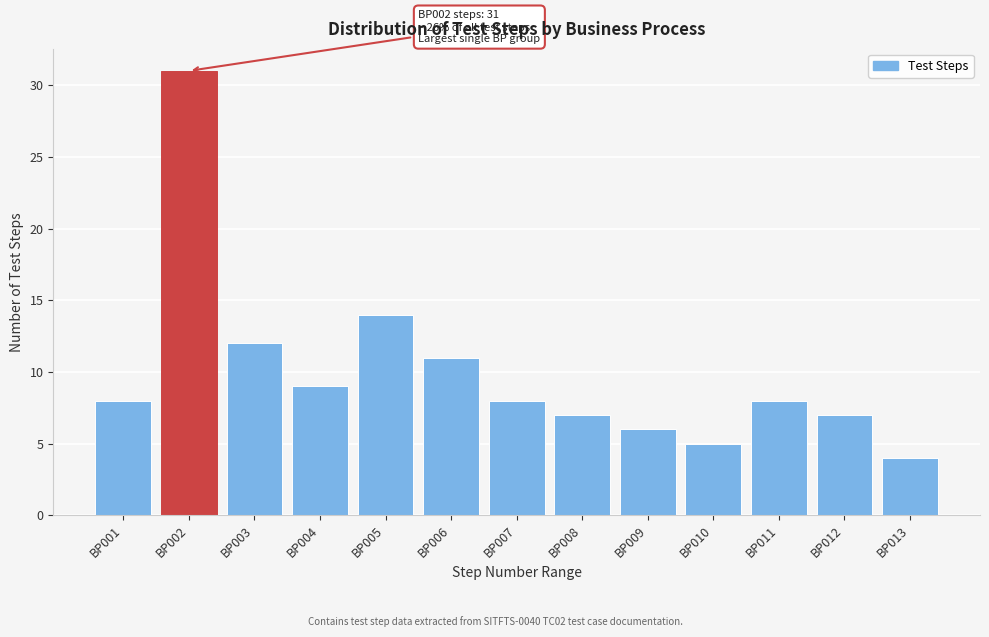

Reading left to right, extract all data points from this chart.

BP001=8	BP002=31	BP003=12	BP004=9	BP005=14	BP006=11	BP007=8	BP008=7	BP009=6	BP010=5	BP011=8	BP012=7	BP013=4